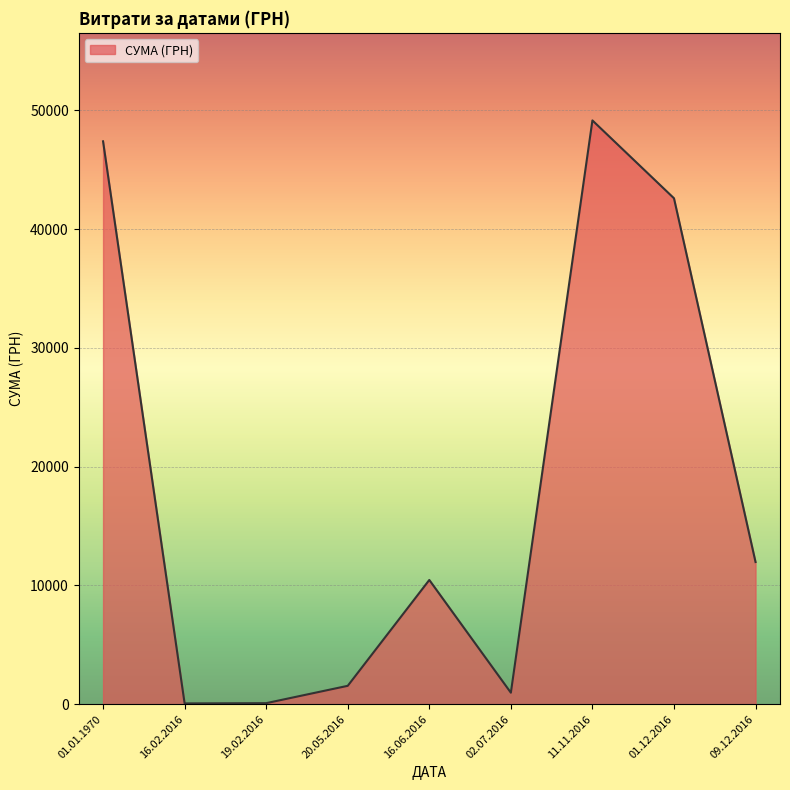

What is the change in value from 01.12.2016 to 09.12.2016?

-30618.0